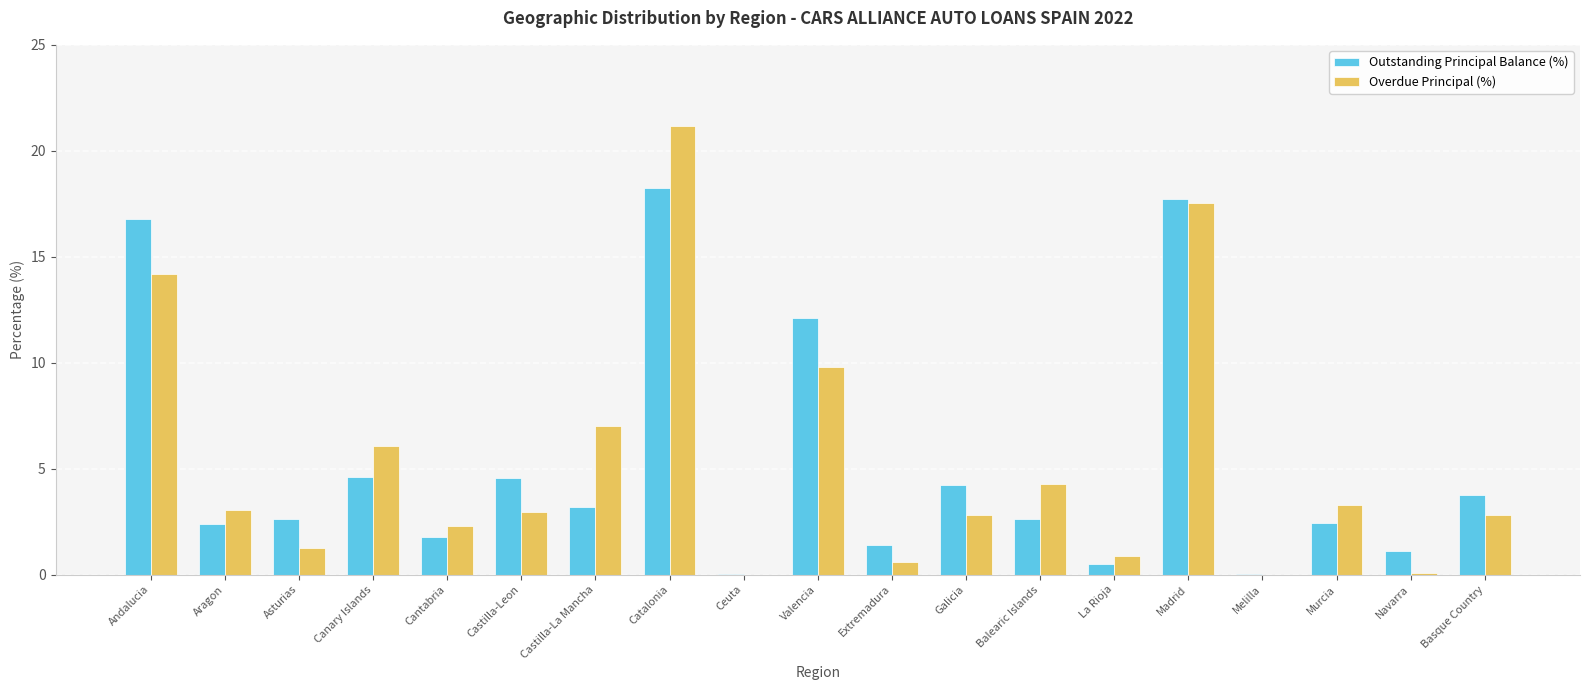

What is the spread (max minus min) of values at Cantabria?

0.5